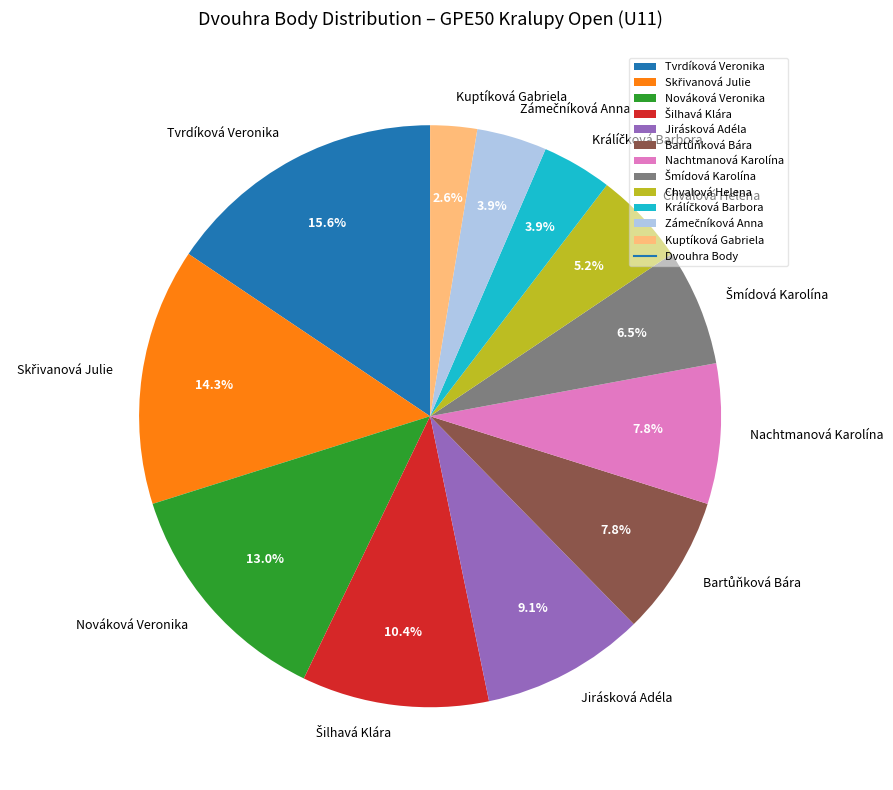

Between Chvalová Helena and Nováková Veronika, which is larger?

Nováková Veronika